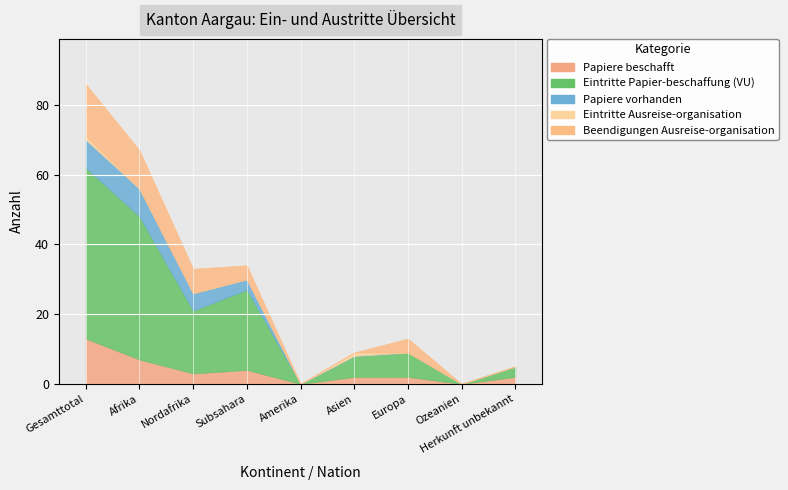

Is it true that Papiere vorhanden equals 5 at Nordafrika?

True